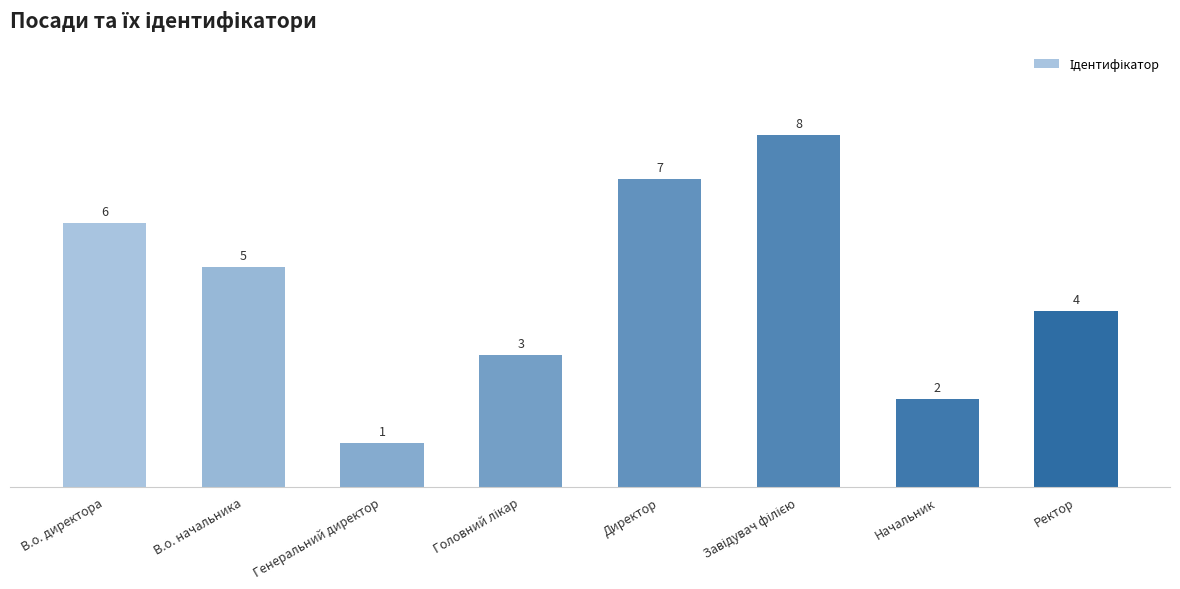

The chart shows a value of 2 at Начальник. True or false?

True